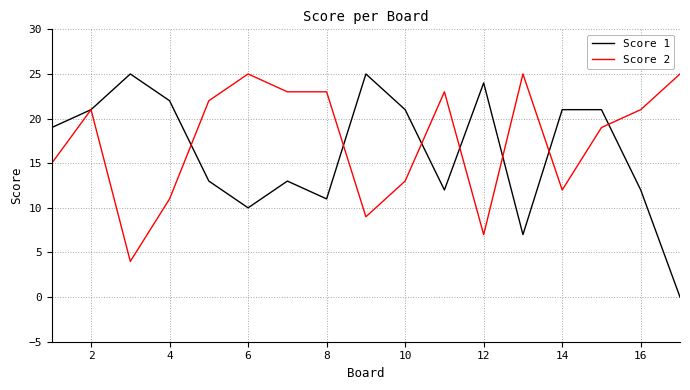

What is the highest value of the Score 1 series?

25